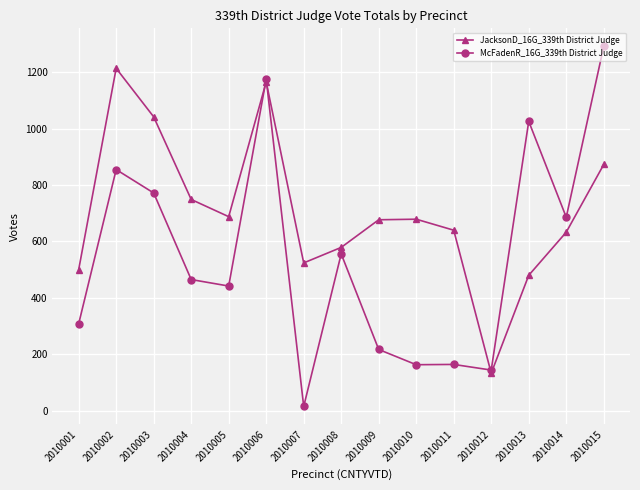

At which label is McFadenR_16G_339th District Judge closest to 653?

2010014